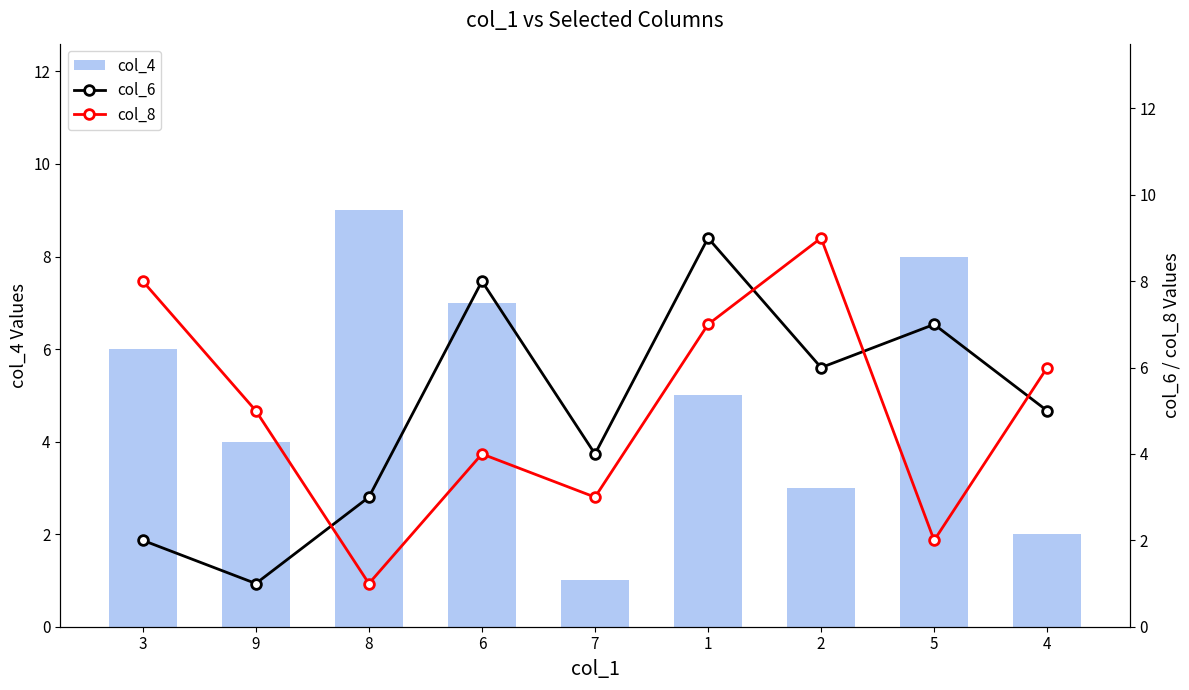

How many col_4 values are between 3 and 7?

5